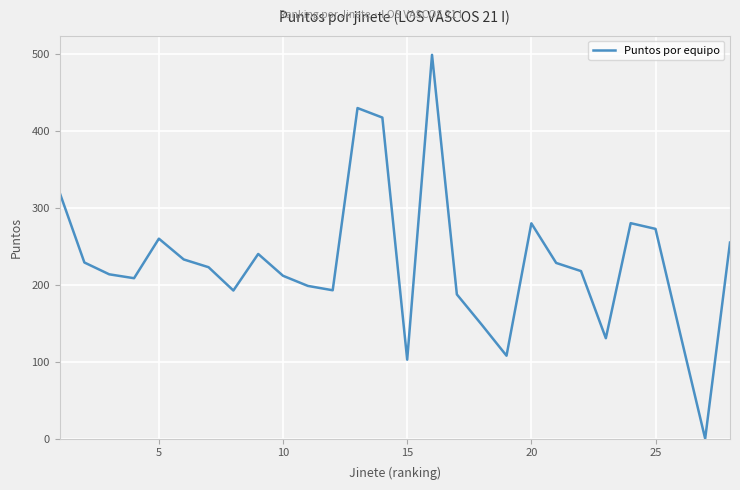

What is the maximum value shown in the chart?

498.7